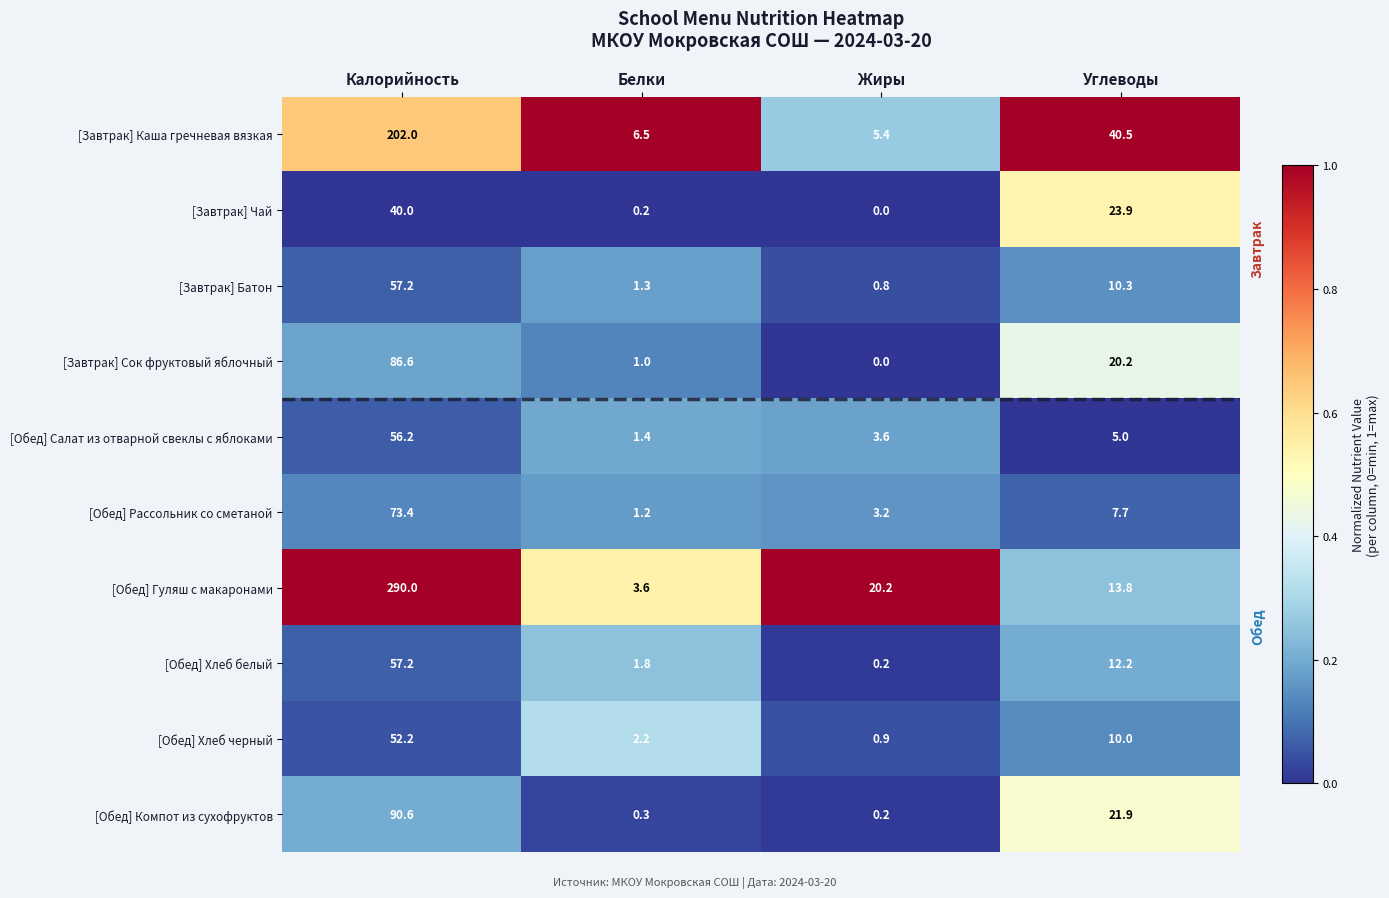

The [Завтрак] Батон series shows 0.3 at Жиры. True or false?

False